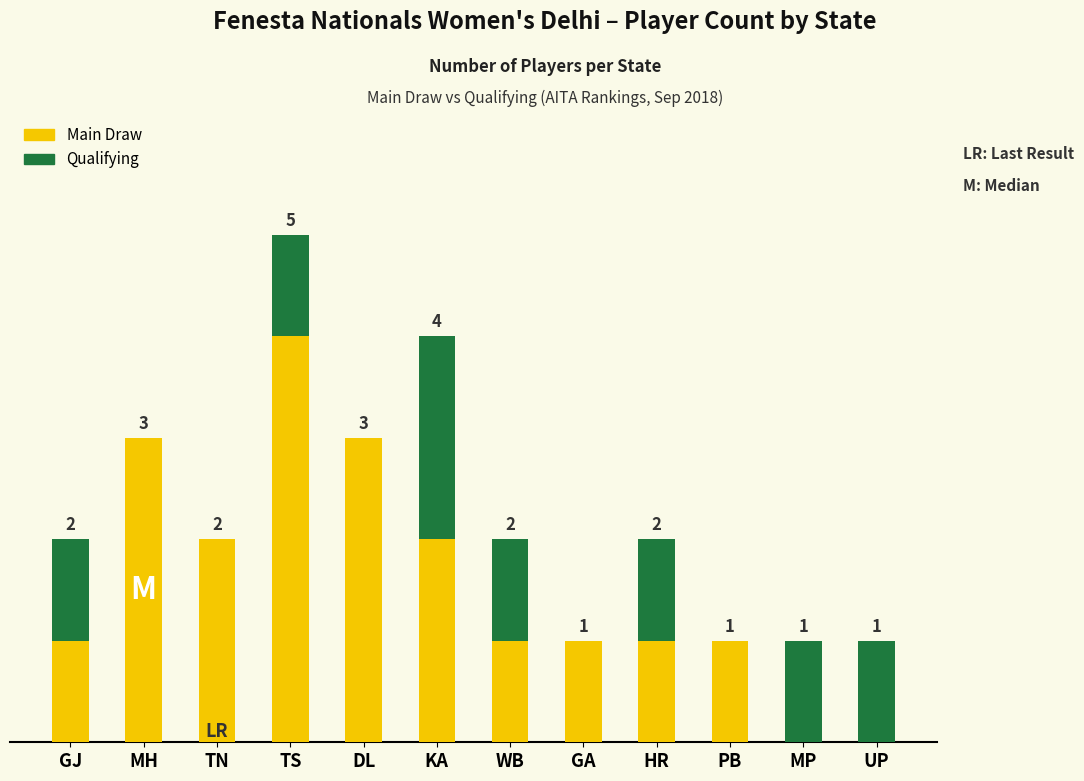

At which label does Main Draw reach its peak?

TS